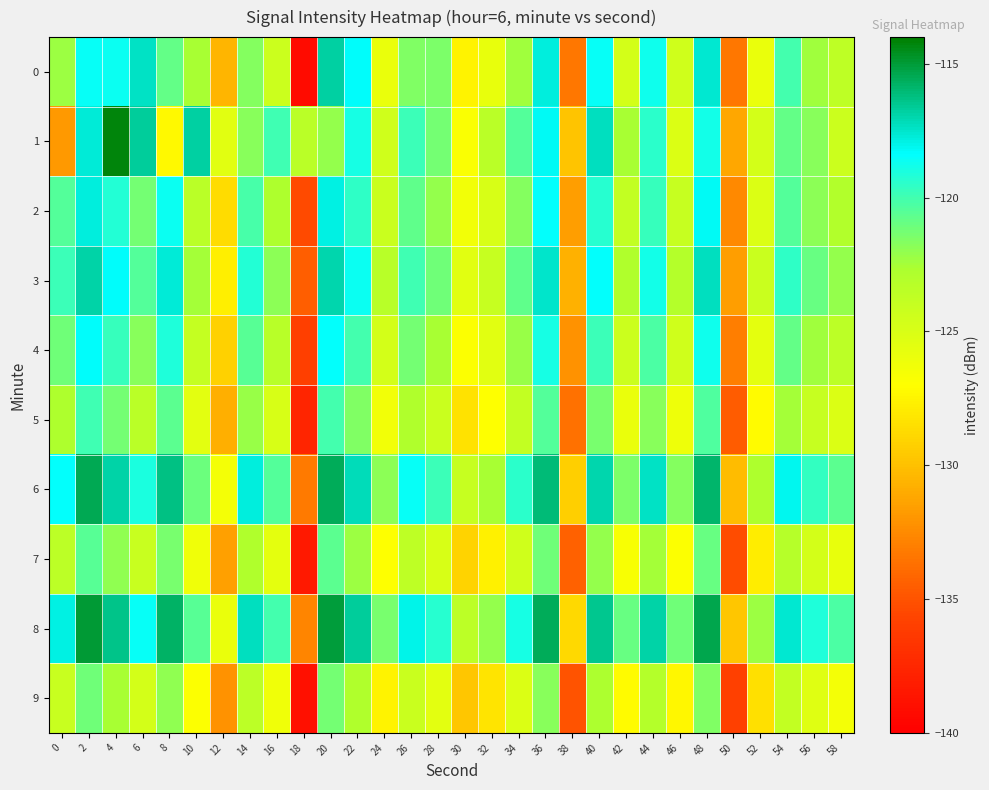

Which category has the lowest value across all series?

18